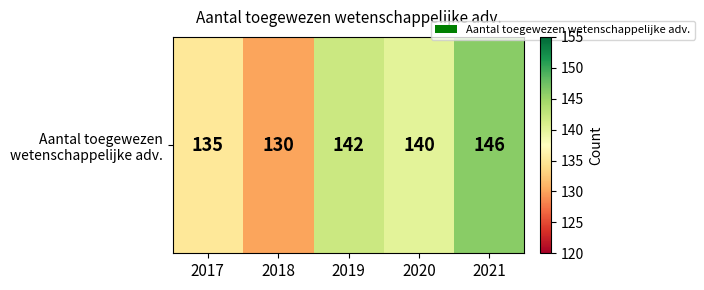

Is it true that the value at 2020 is 140?

True